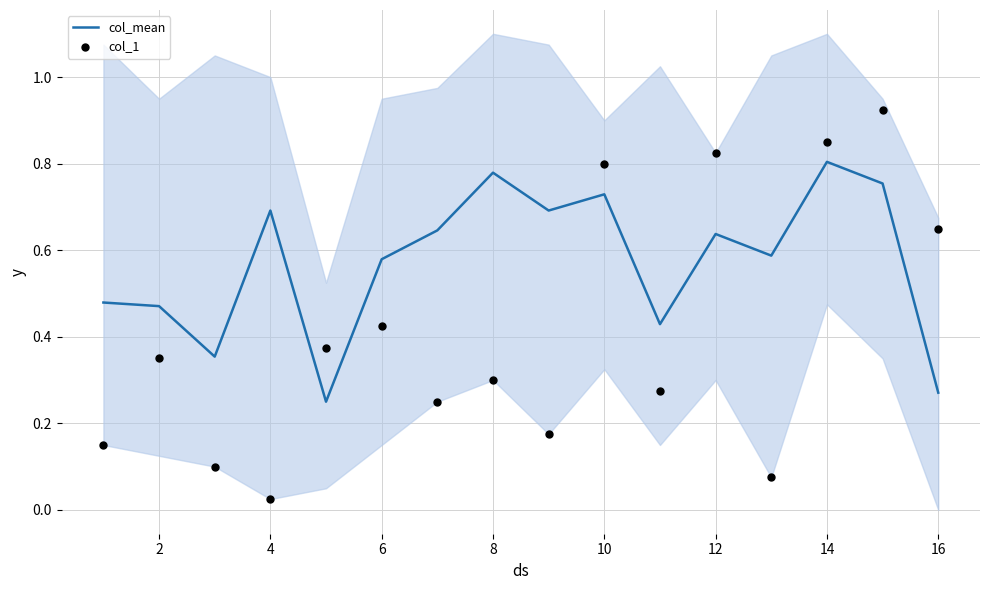

Which series reaches the minimum Y coordinate?

col_1